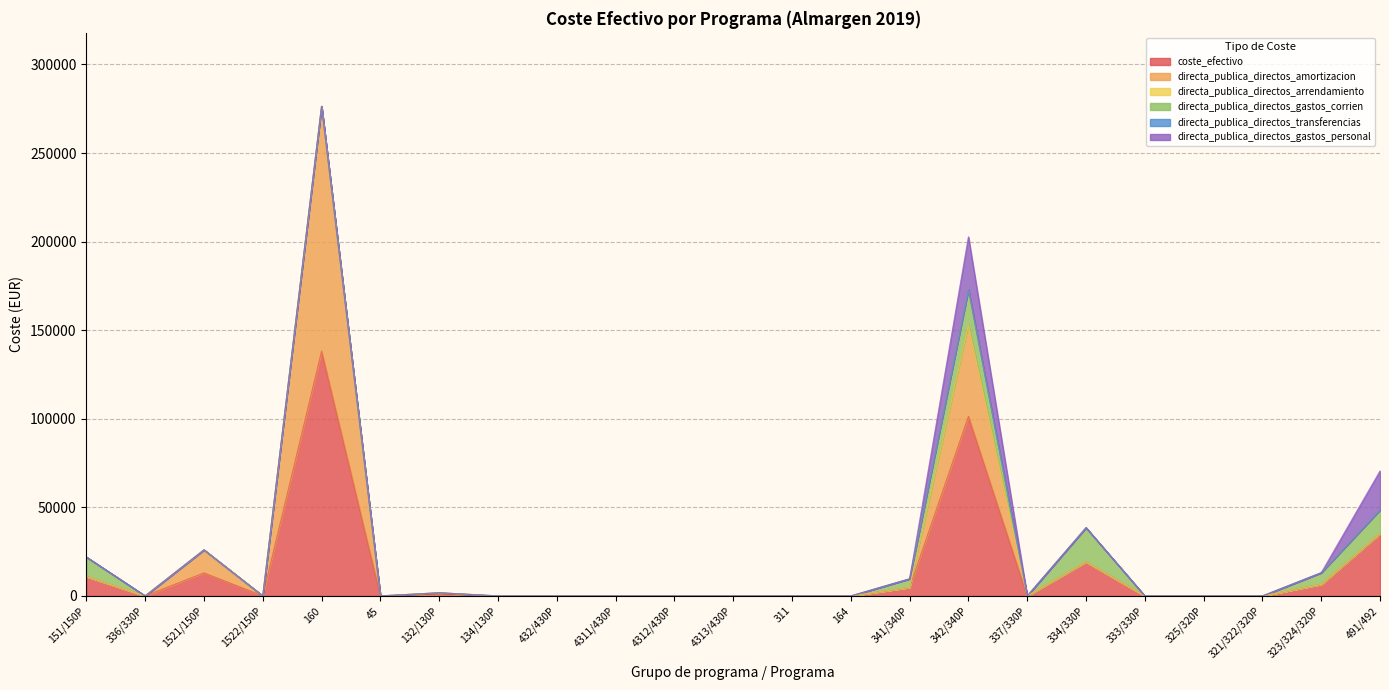

What is the greatest value displayed?

138195.0